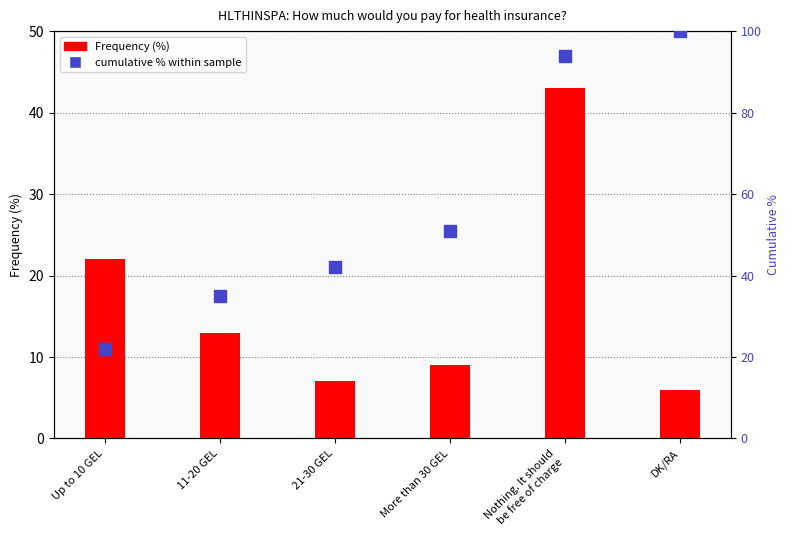

Reading right to left, what are all the values shown in this chart?

Frequency (%): 6	43	9	7	13	22
cumulative %: 100	94	51	42	35	22